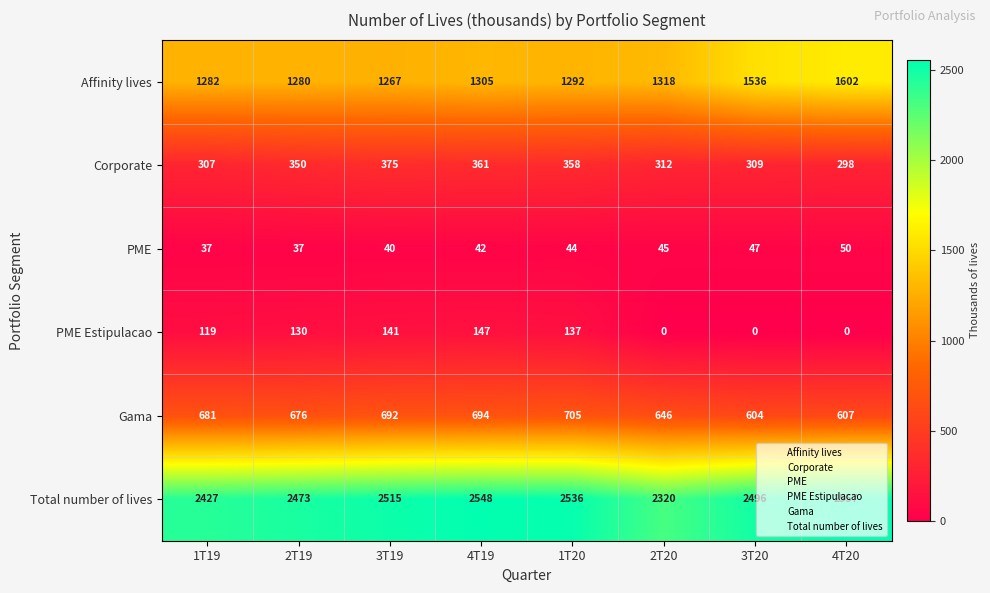

List the series in order of their peak value, lowest first.

PME, PME Estipulacao, Corporate, Gama, Affinity lives, Total number of lives